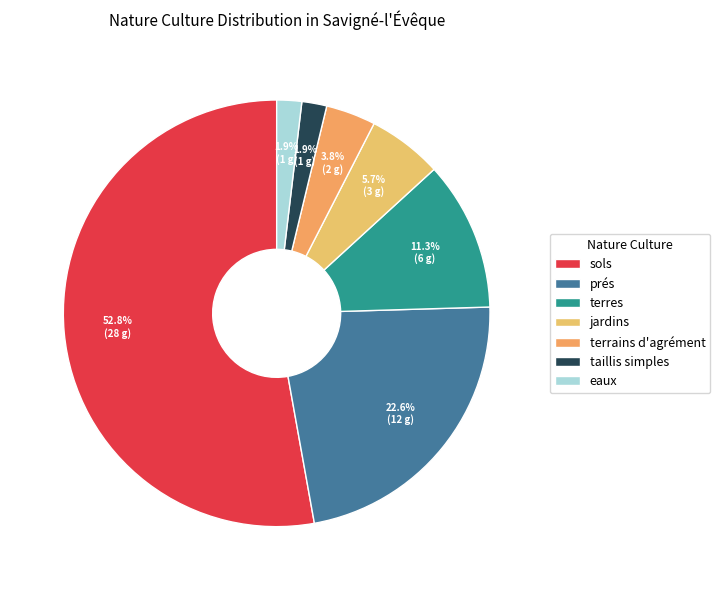

How many segments does this pie chart have?

7